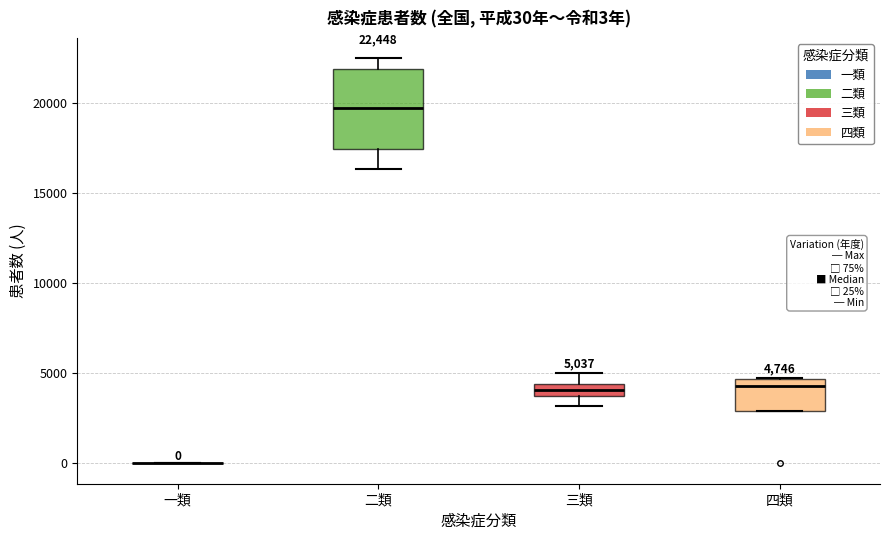

Which box is the tallest, from its lower edge to its upper edge?

二類